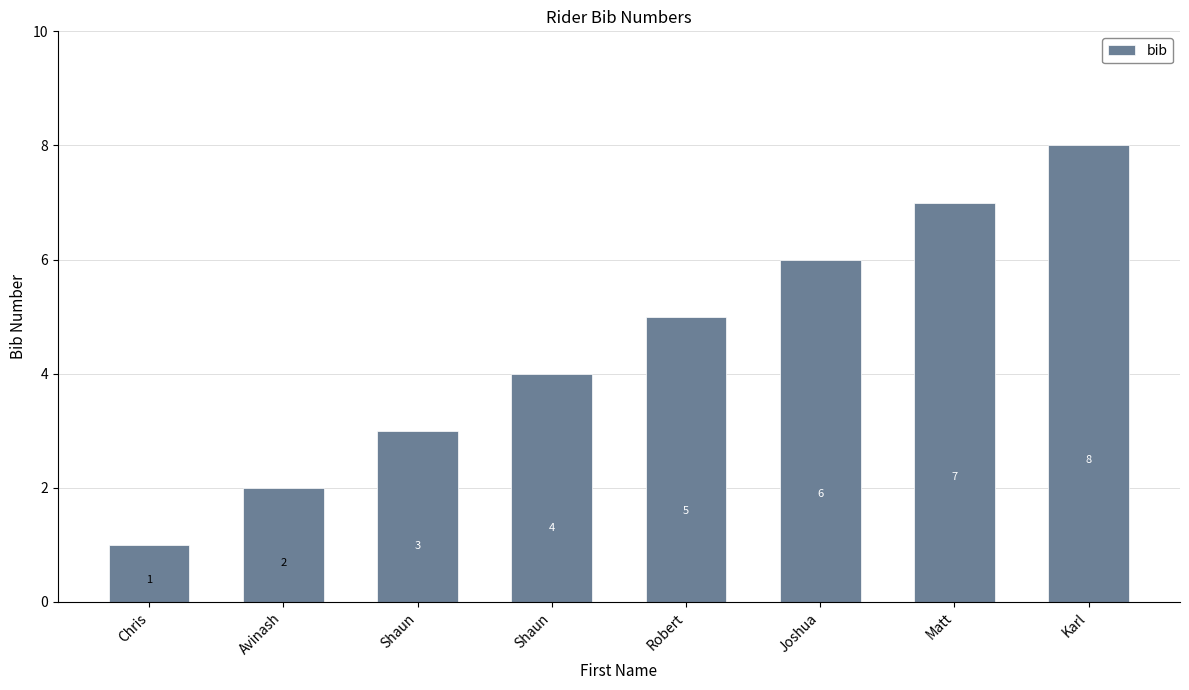

Count the number of categories in the chart.

8